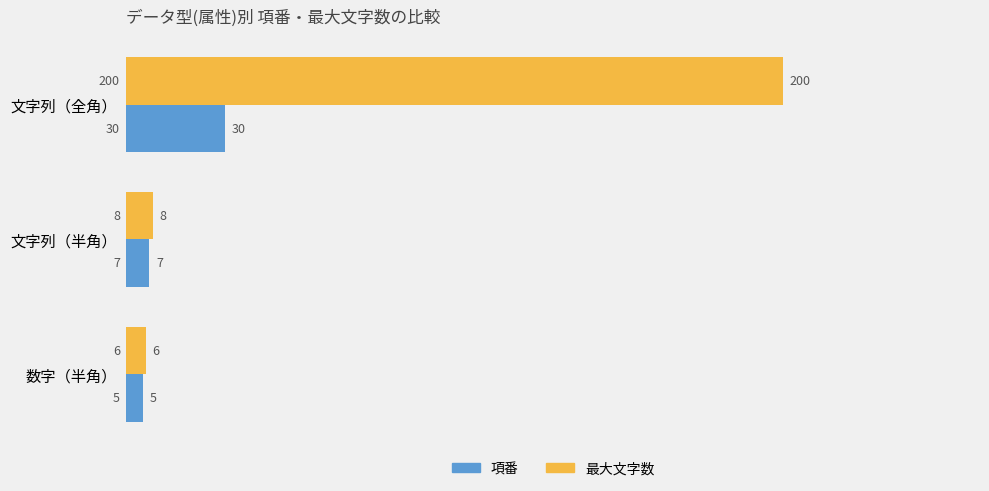

The 項番 series shows 5 at 数字（半角）. True or false?

True